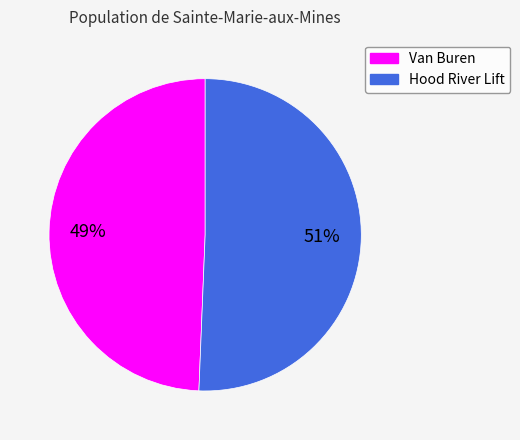

How many slices are in this pie chart?

2